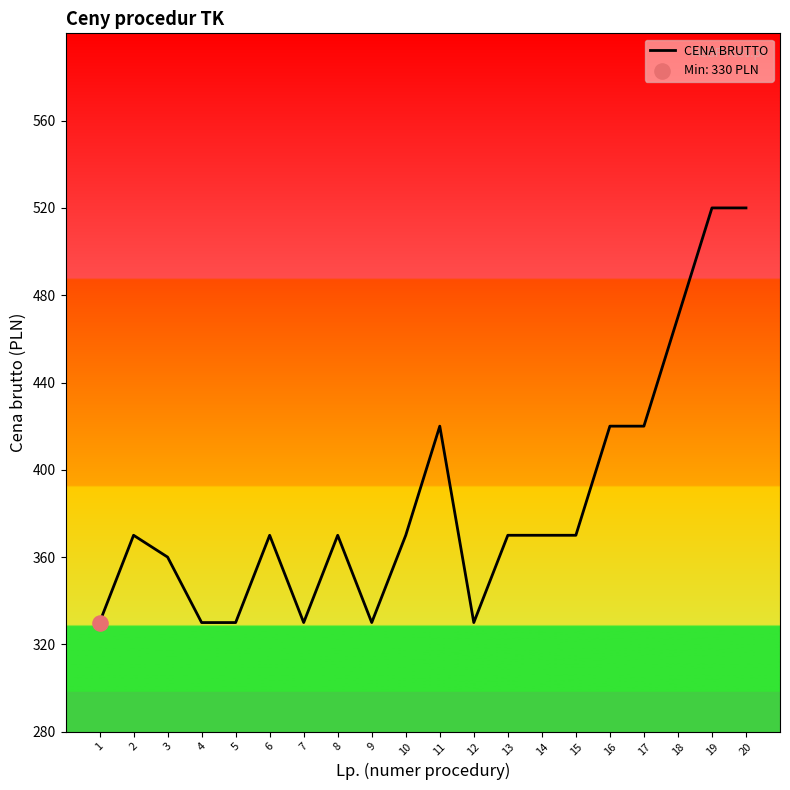

What is the change in value from 5 to 15?

+40